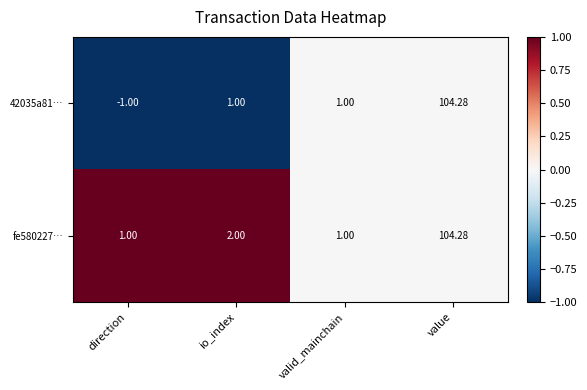

At which category does the chart reach its minimum across all series?

direction